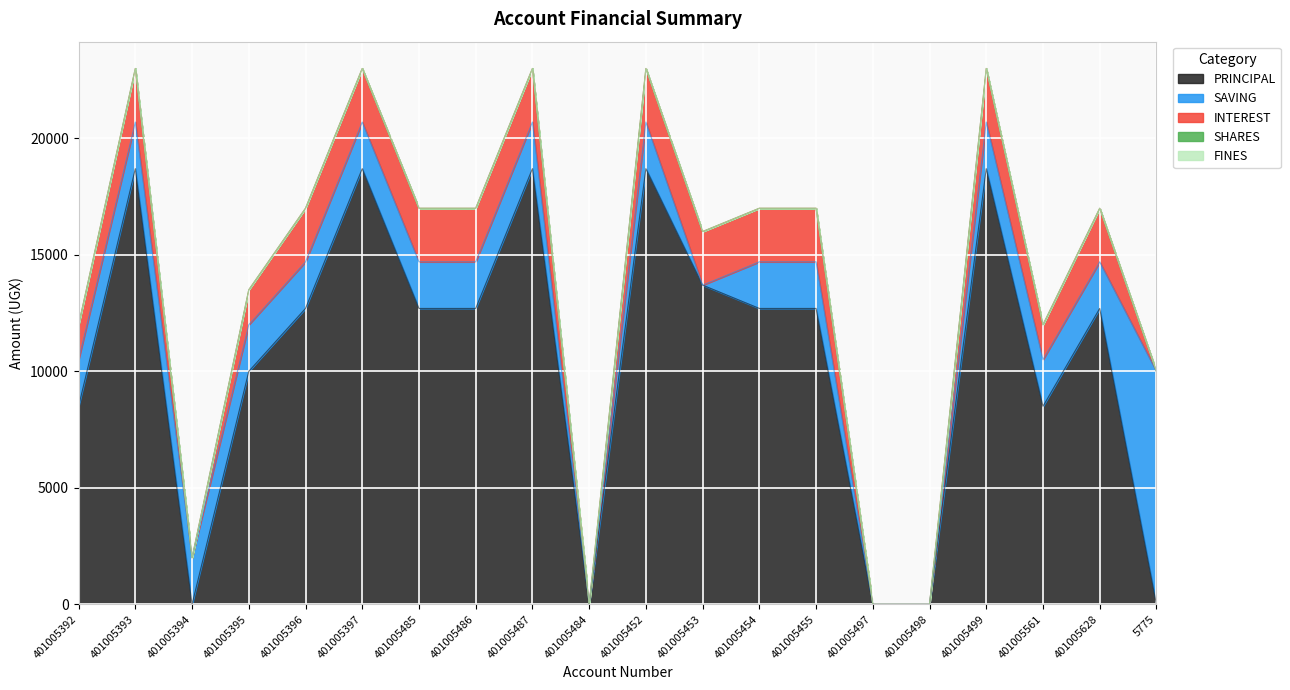

Which series changed the most between 401005497 and 5775?

SAVING